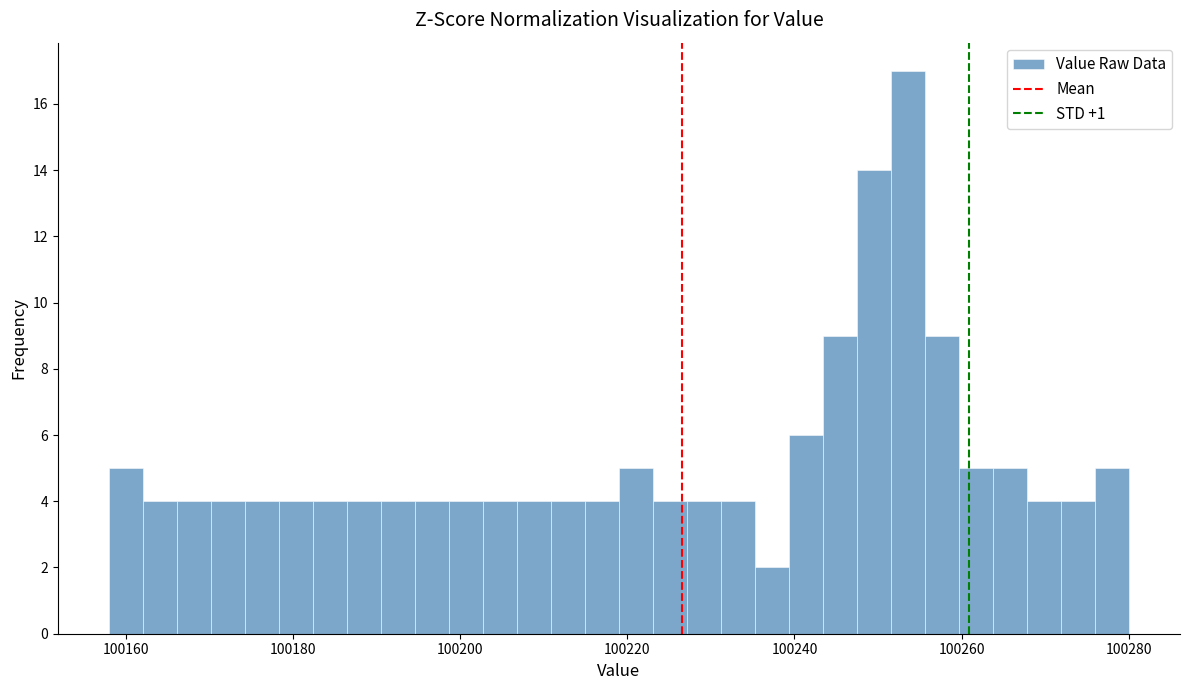

Read against the x-axis, roughly where is the centre of the tallest bar?

100254